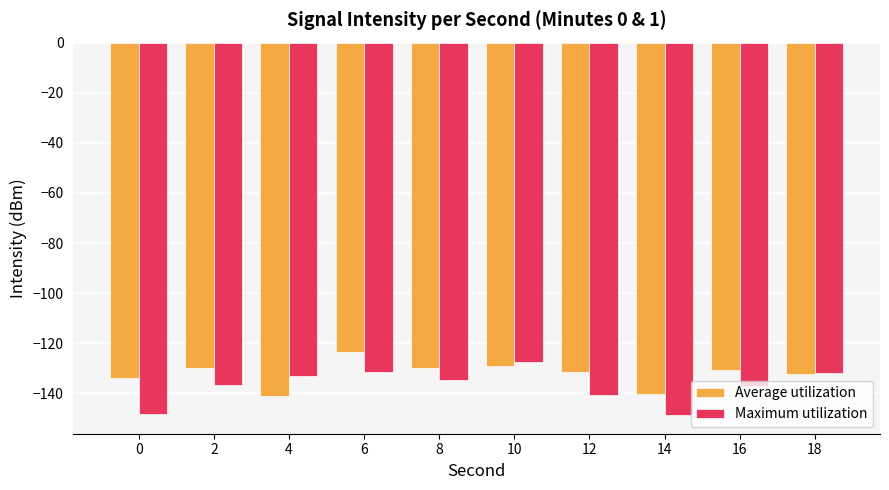

True or false: Average utilization has a value of -220.8 at 10.

False